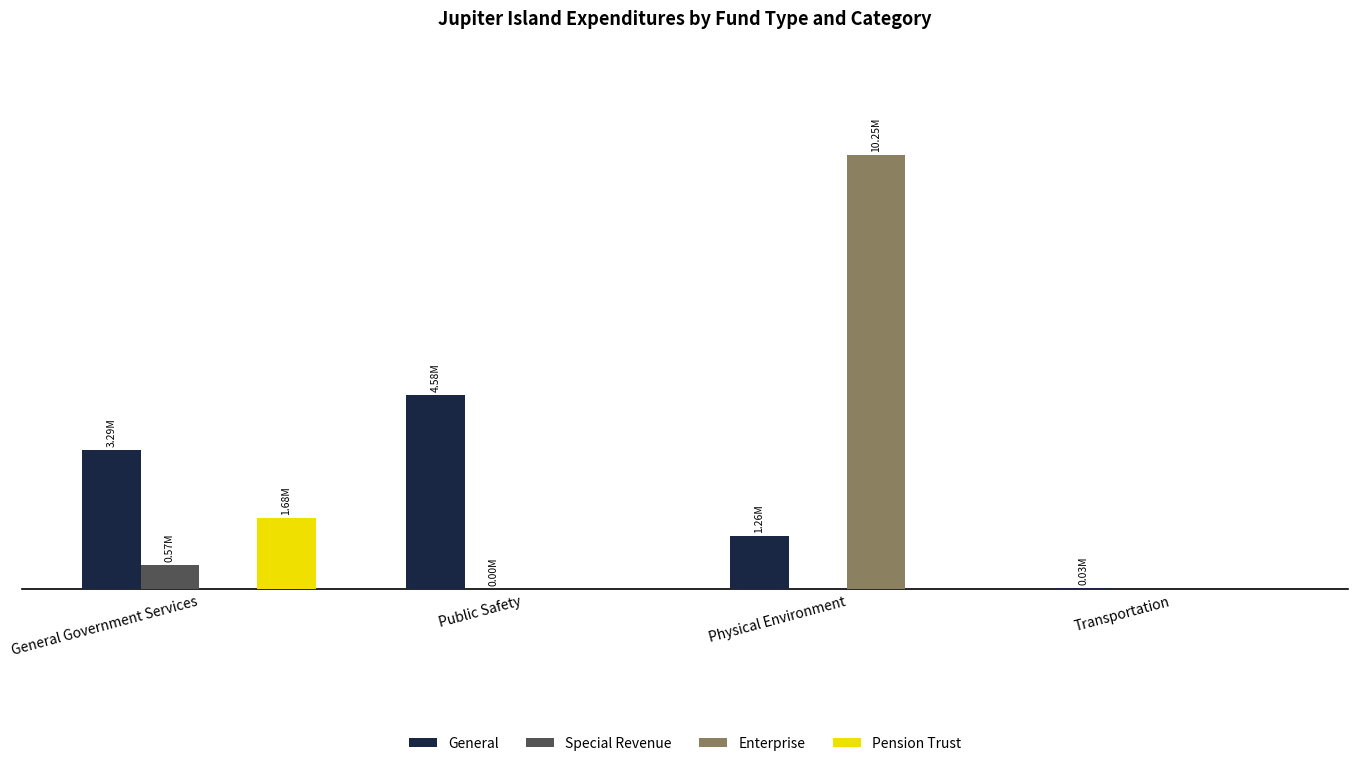

Which label corresponds to the largest value in the chart?

Physical Environment